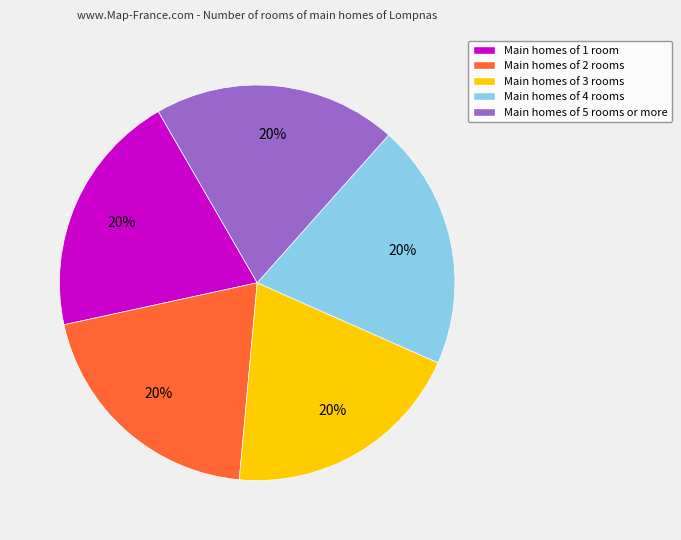

What is the ratio of the value at Main homes of 1 room to the value at Main homes of 4 rooms?

1.0